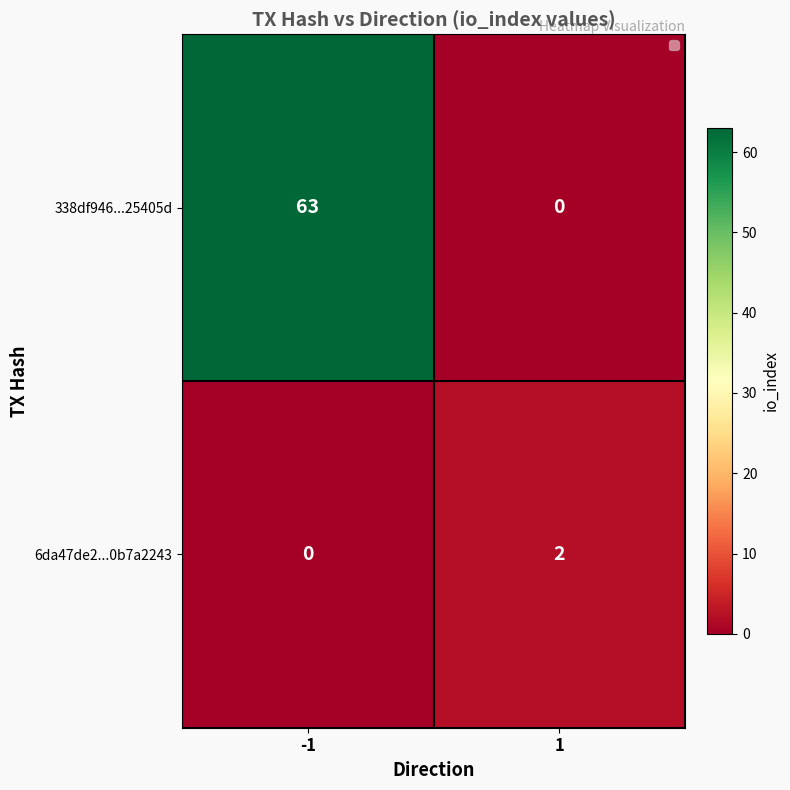

How many data points does each series have?

2